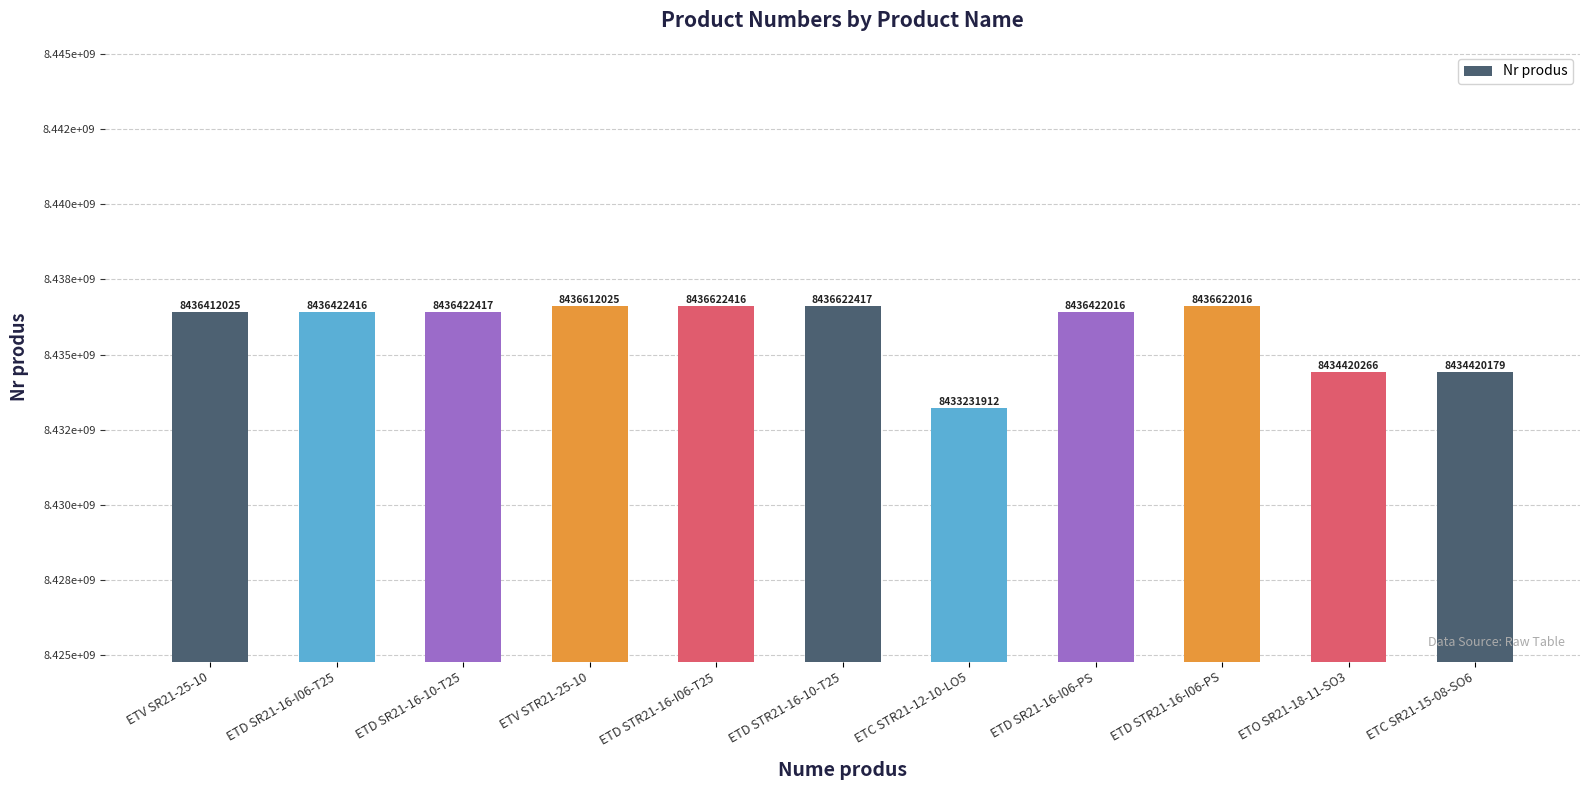

The value at ETD SR21-16-I06-PS is 12716647350. True or false?

False